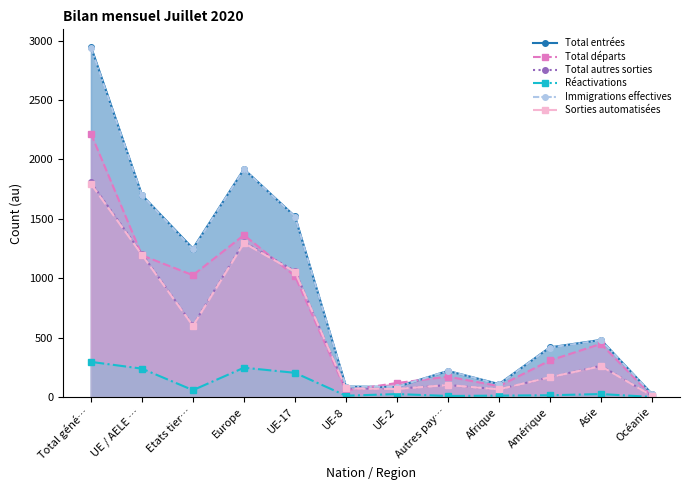

Which label corresponds to the largest value in the chart?

Total géné…